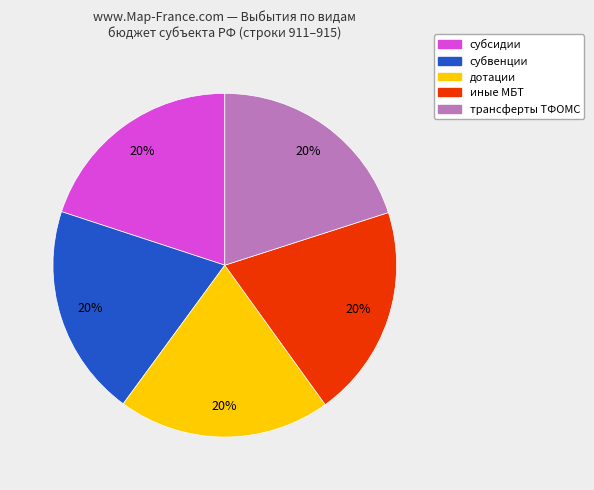

Is there any slice that represents more than half of the pie?

No